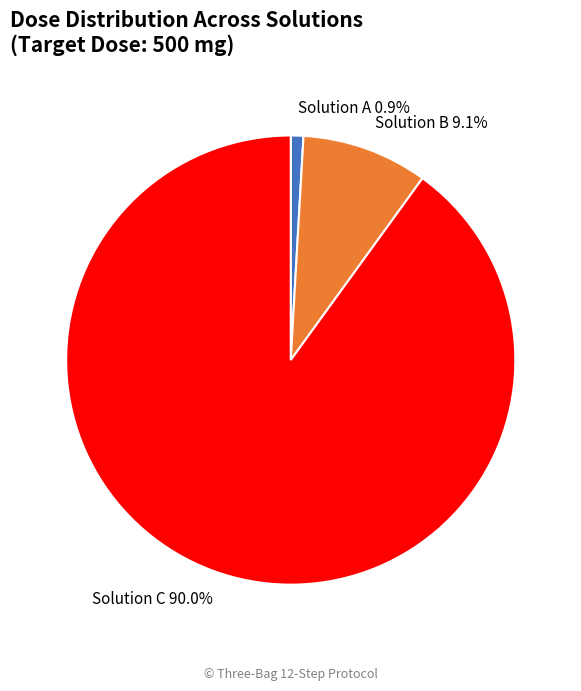

True or false: Solution B accounts for 9% of the total.

True